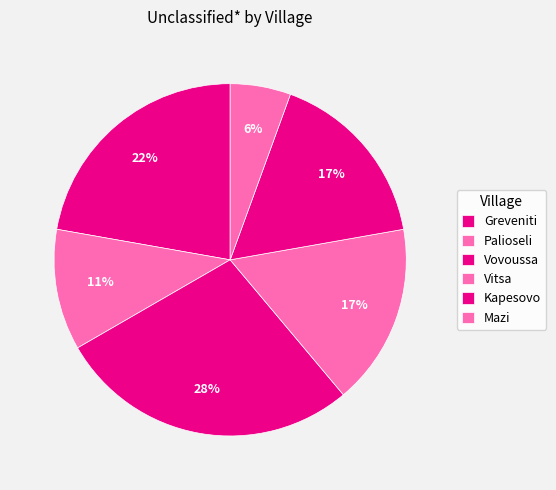

To the nearest percent, what is the difference between the Mazi and Vovoussa slice percentages?

22%